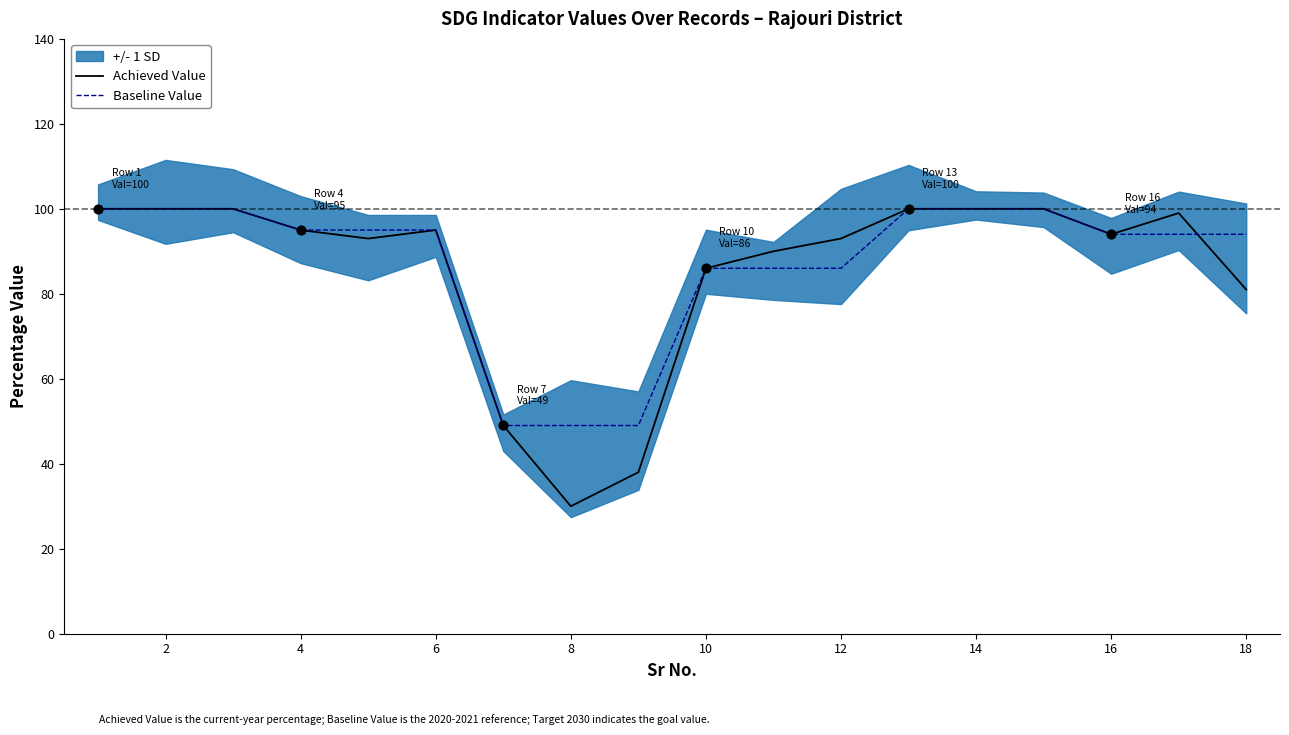

The value of Achieved Value at 4 is 95. True or false?

True